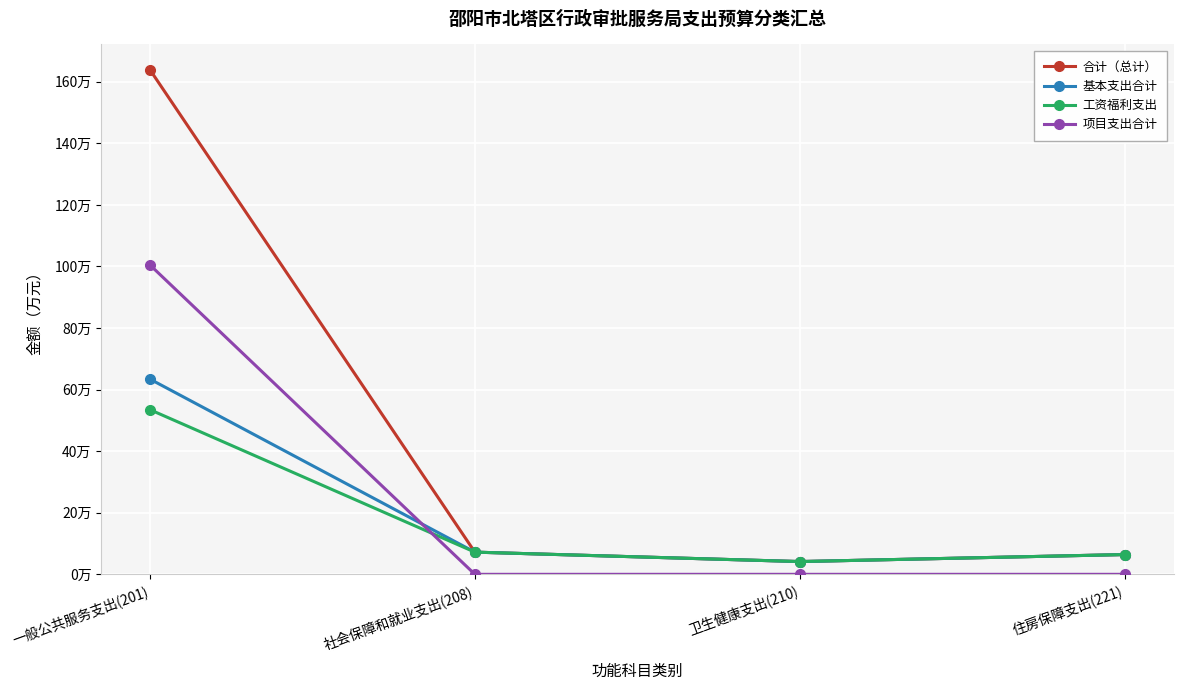

What are all the series names shown in the legend?

合计（总计）, 基本支出合计, 工资福利支出, 项目支出合计